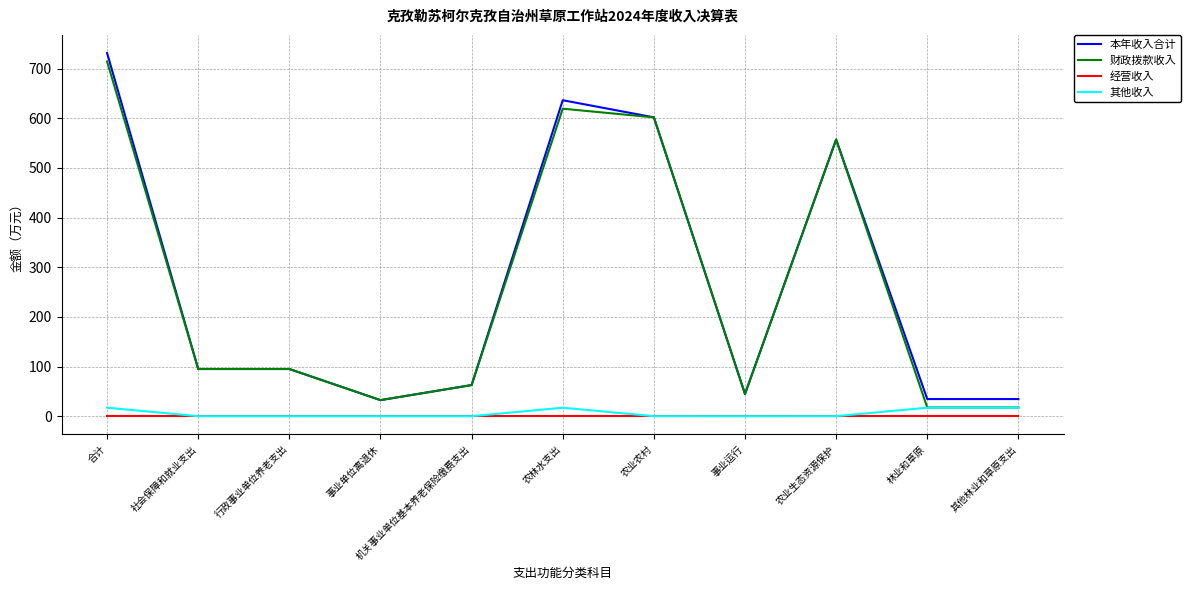

True or false: 其他收入 and 本年收入合计 cross at least once.

False